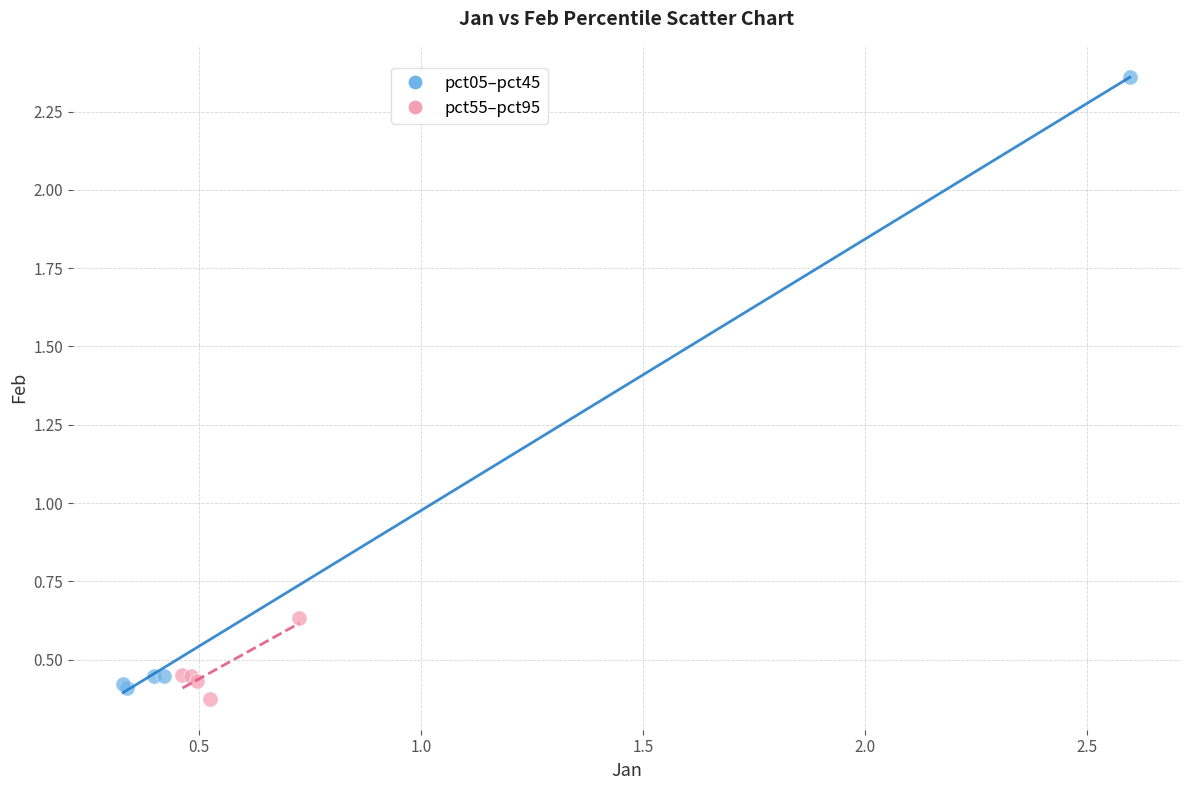

Which series reaches the maximum Y coordinate?

pct05–pct45